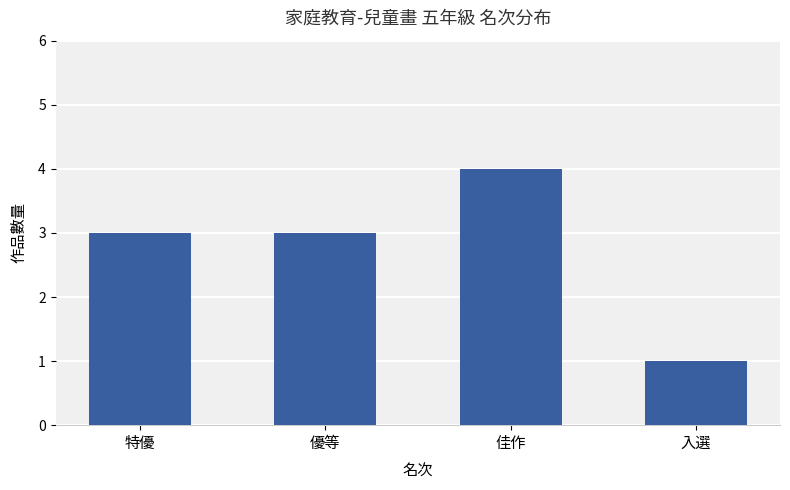

What is the label of the 1st bar from the right?

入選